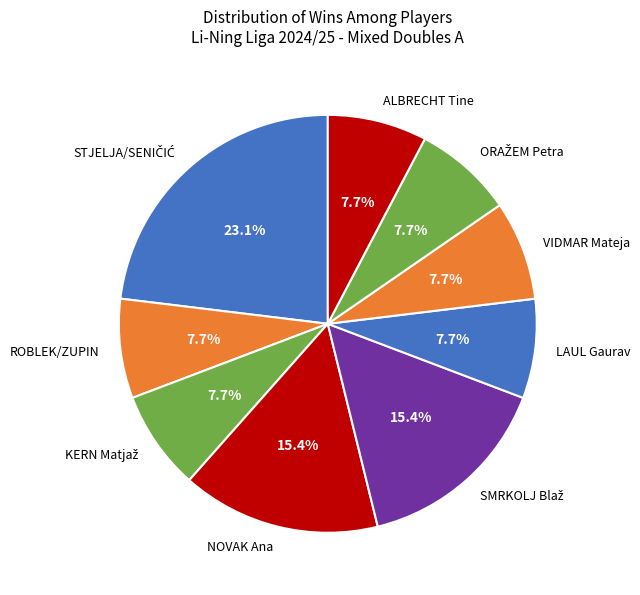

What is the total percentage of ROBLEK/ZUPIN and NOVAK Ana?

23.1%